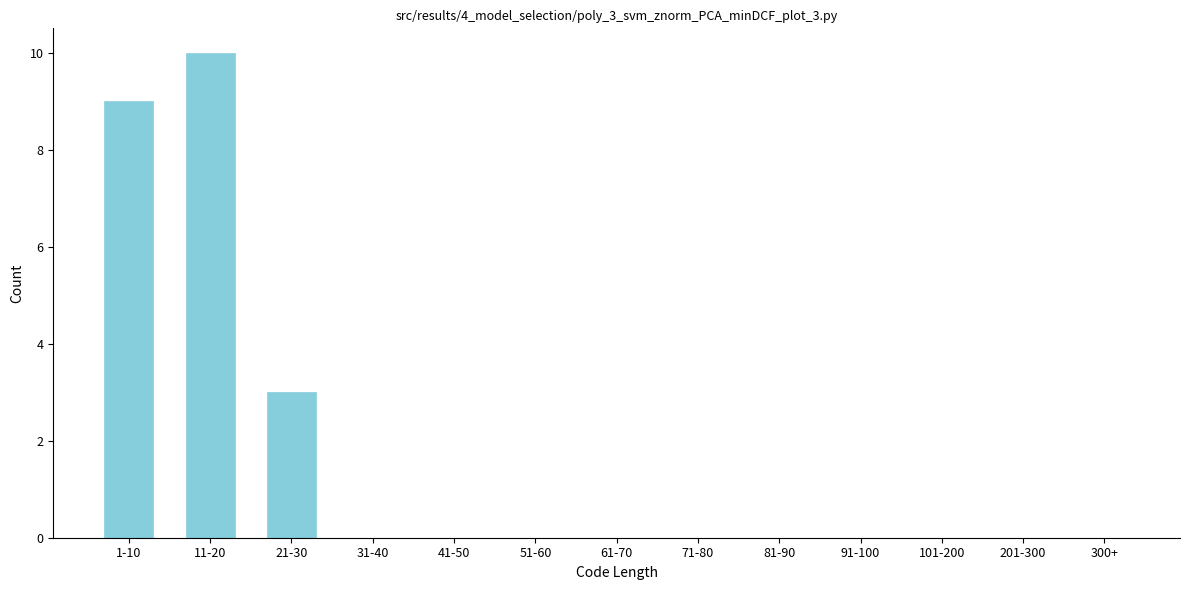

Reading right to left, what are all the values shown in this chart?

300+=0	201-300=0	101-200=0	91-100=0	81-90=0	71-80=0	61-70=0	51-60=0	41-50=0	31-40=0	21-30=3	11-20=10	1-10=9